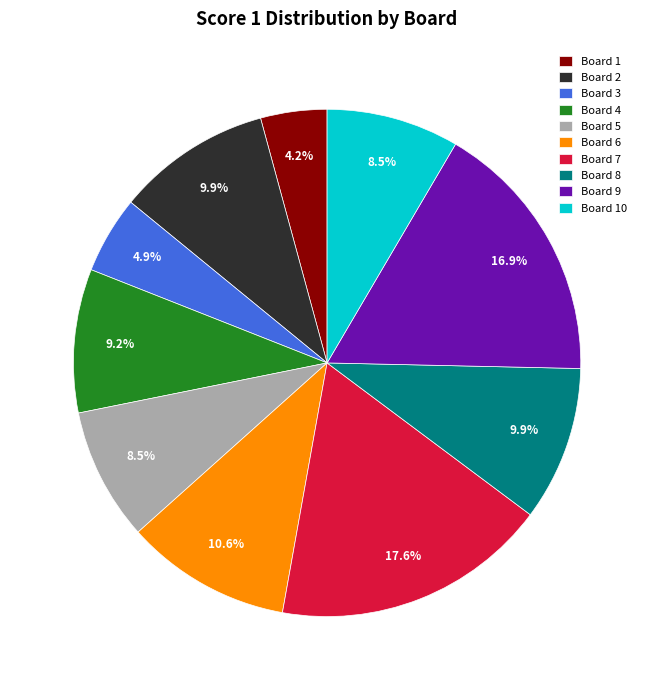

To the nearest percent, what is the combined percentage of Board 5 and Board 1?

13%